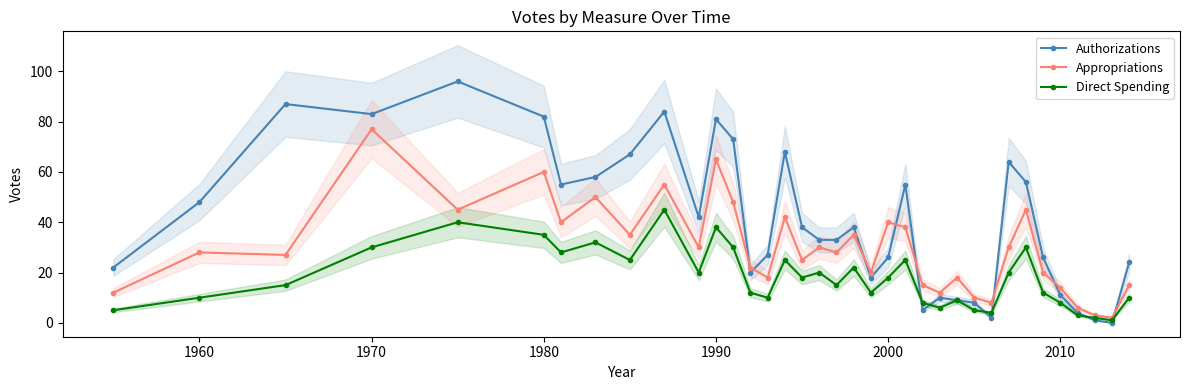

The Direct Spending series shows 28 at 2000. True or false?

False